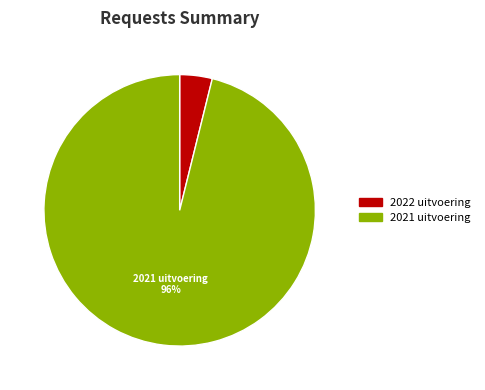

Rank the categories by value from highest to lowest.

2021 uitvoering, 2022 uitvoering